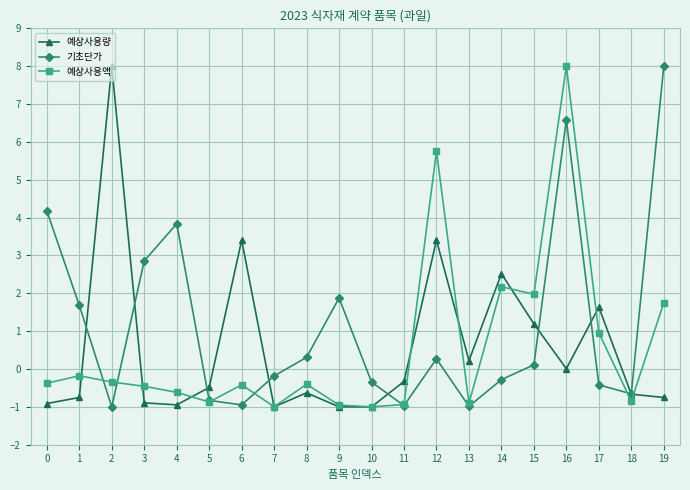

How many values in 예상사용액 are above zero?

6